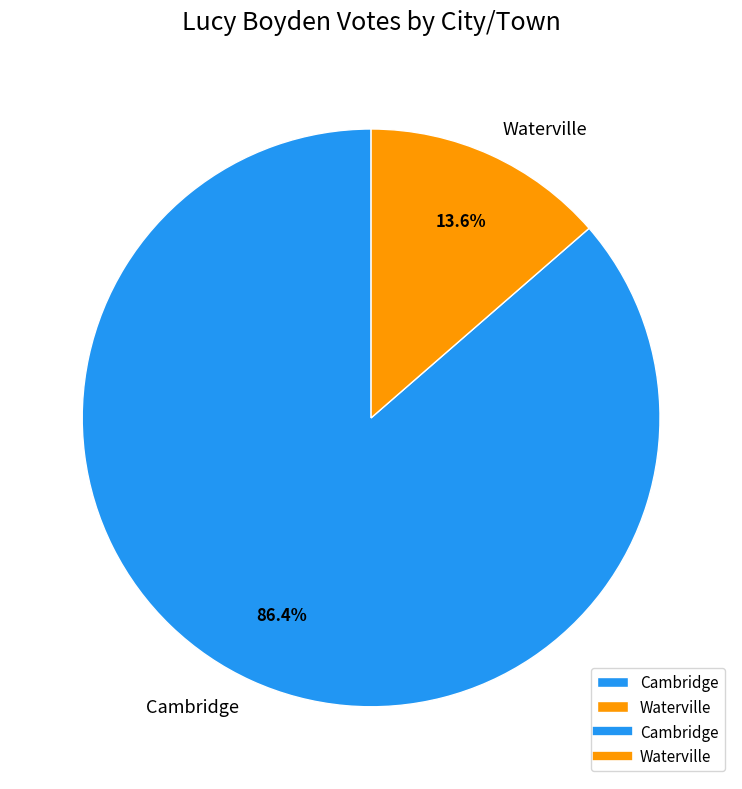

Between Waterville and Cambridge, which is larger?

Cambridge